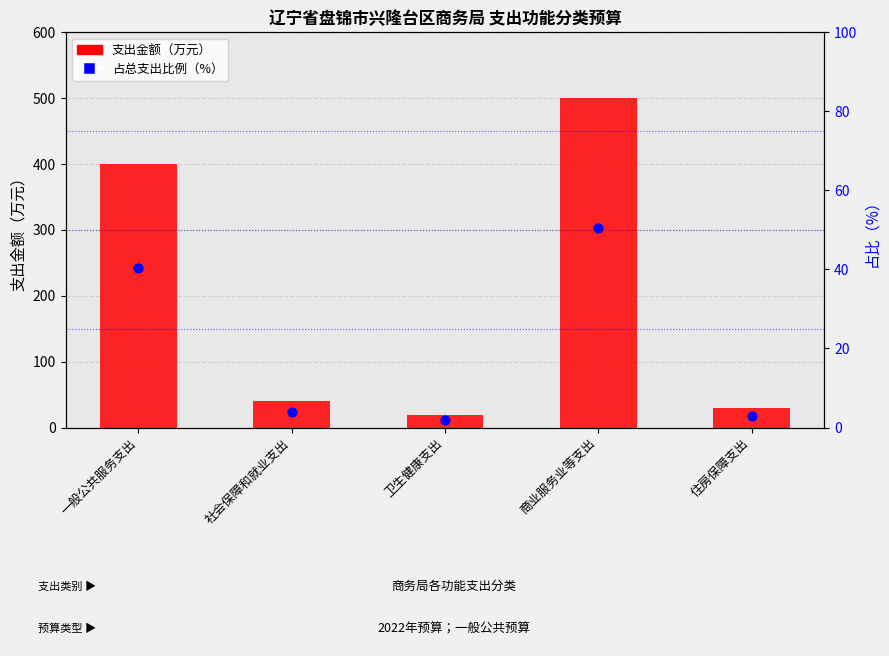

Which series has the largest total across all categories?

支出金额（万元）